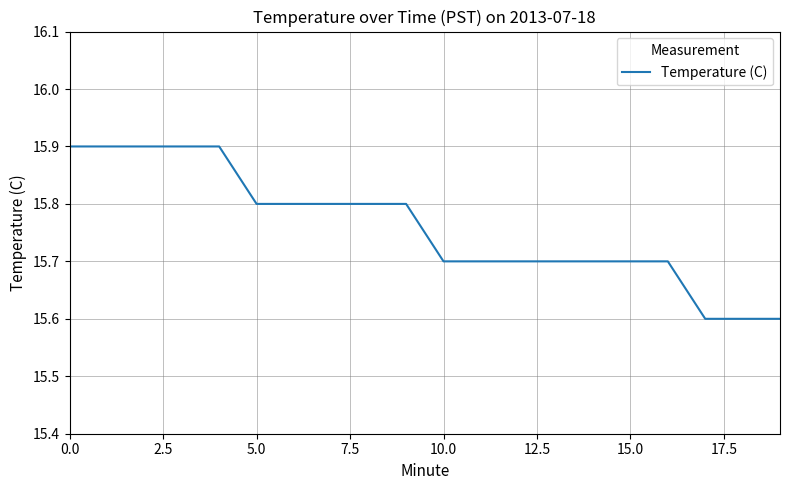

What is the difference between the maximum and minimum values?

0.3